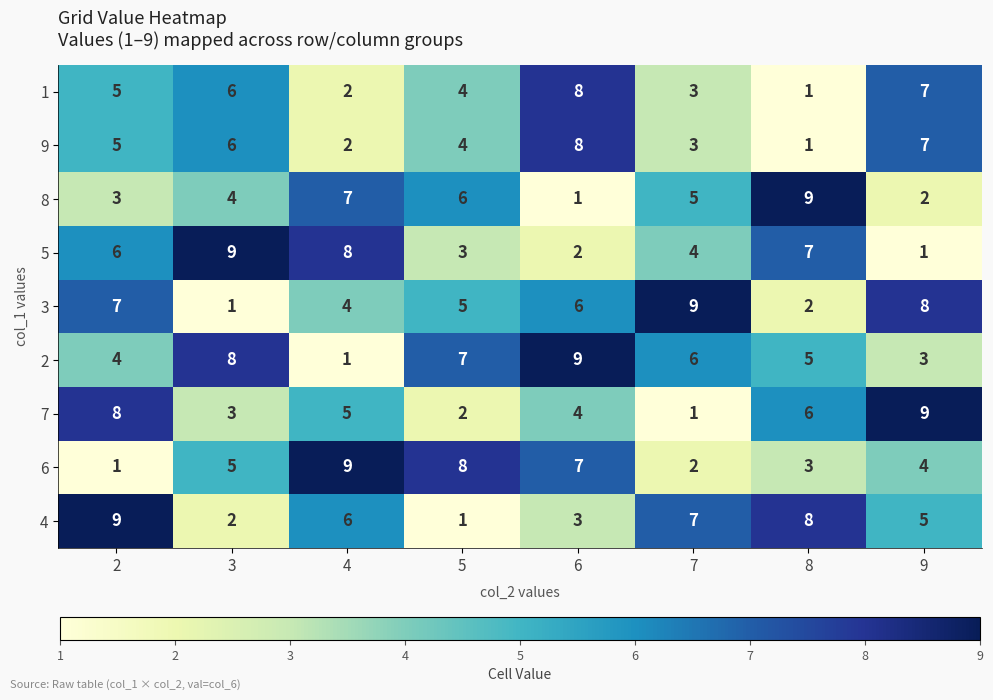

Is it true that 7 equals 5 at 3?

False